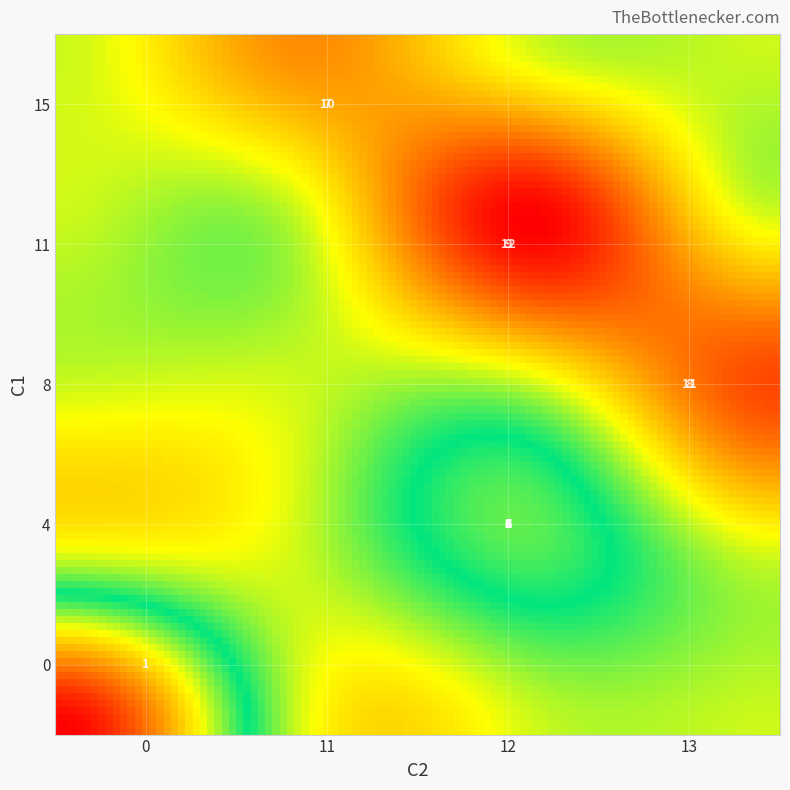

What is the sum of the 5 values at C1 and C2?

16